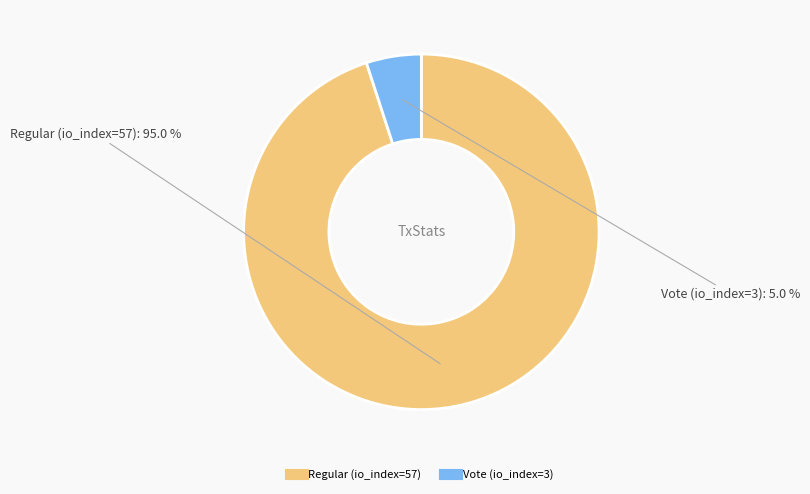

What is the smallest slice in the pie chart?

Vote (io_index=3)